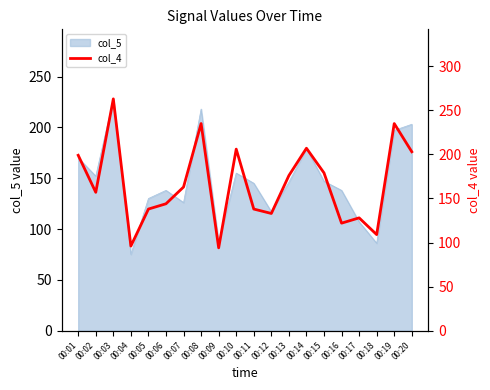

How many lines are shown in the chart?

1